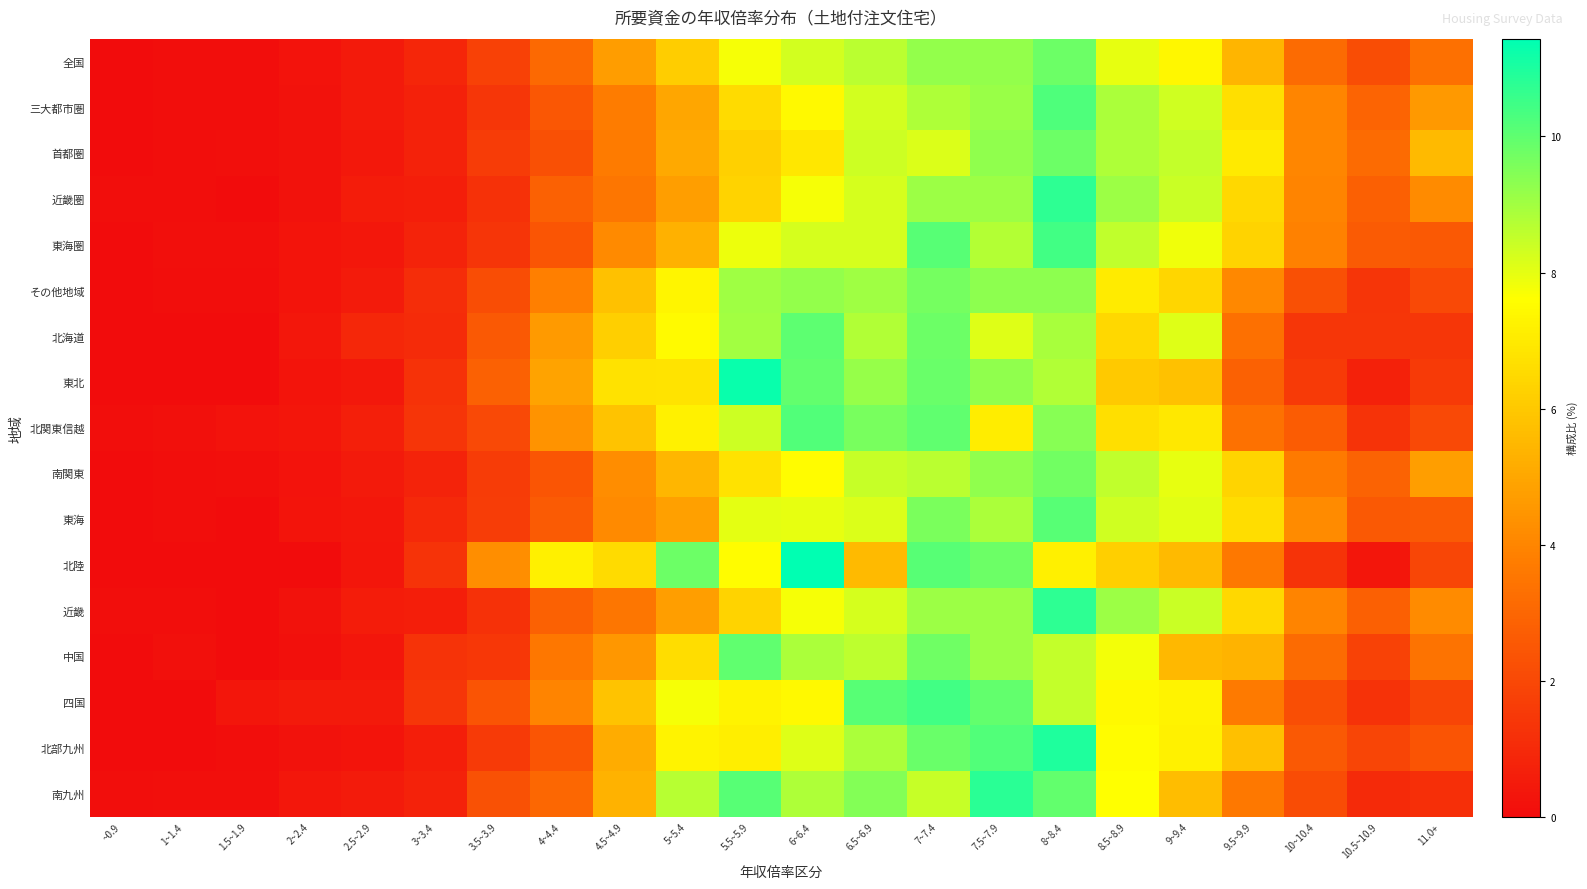

Between 3.5~3.9 and 3~3.4, which is larger?

3.5~3.9